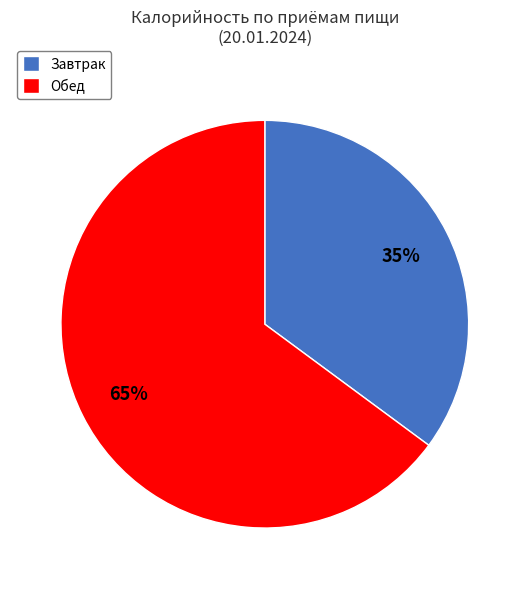

Is the sum of Завтрак and Обед greater than half?

Yes